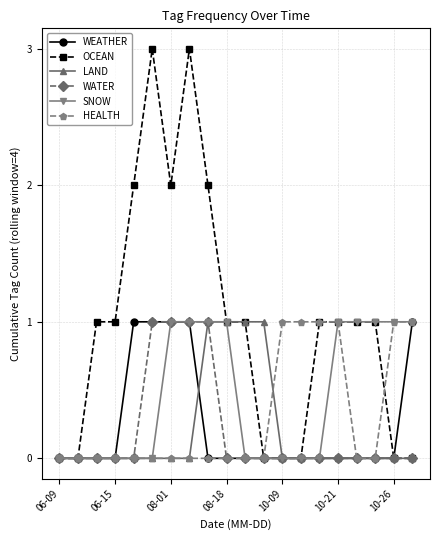

Reading right to left, what are all the values shown in this chart?

WEATHER: 1	0	0	0	0	0	0	0	0	0	0	0	1	1	1	1	0	0	0	0
OCEAN: 0	0	1	1	1	1	0	0	0	1	1	2	3	2	3	2	1	1	0	0
LAND: 0	0	0	0	0	0	0	0	1	1	1	1	0	0	0	0	0	0	0	0
WATER: 0	0	0	0	0	0	0	0	0	0	0	1	1	1	1	0	0	0	0	0
SNOW: 1	1	1	1	1	0	0	0	0	0	1	1	1	1	0	0	0	0	0	0
HEALTH: 1	1	0	0	1	1	1	1	0	0	0	0	0	0	0	0	0	0	0	0